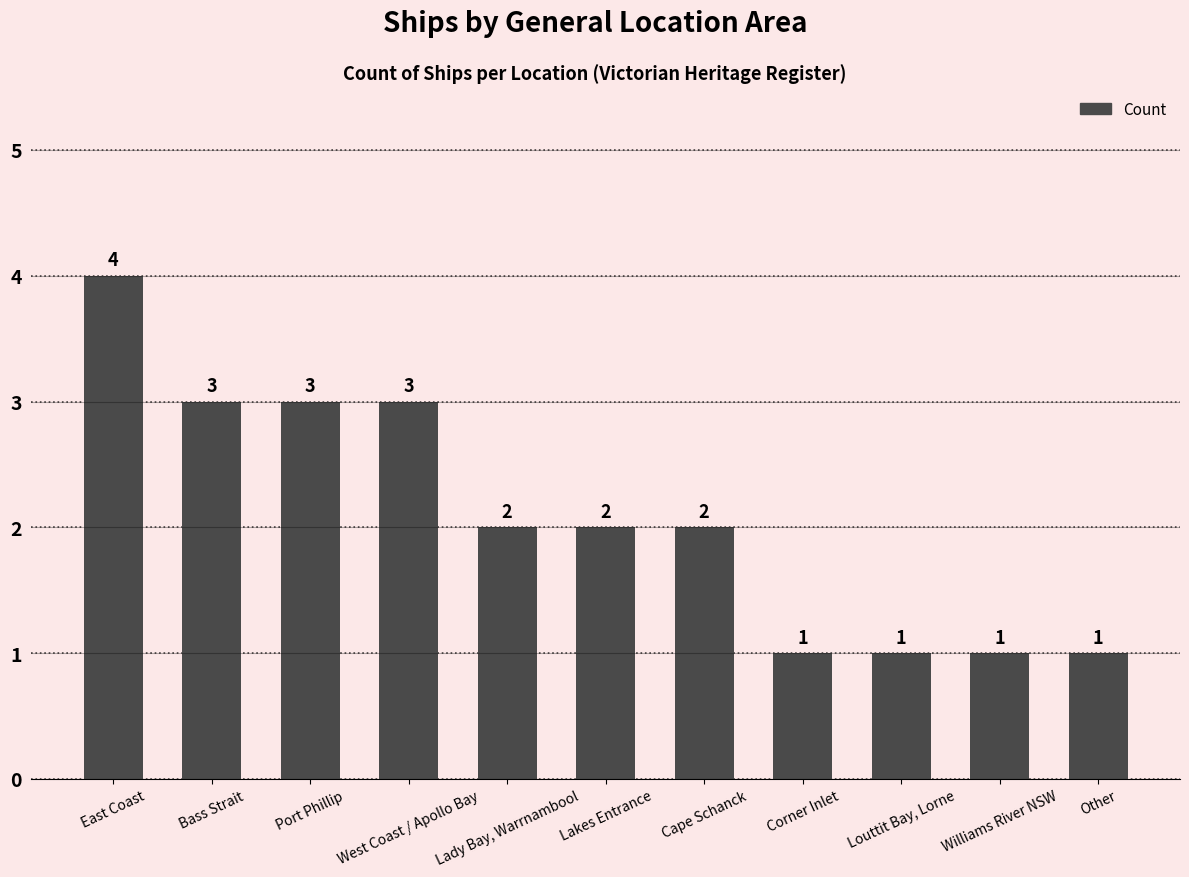

The value at Bass Strait is 3. True or false?

True